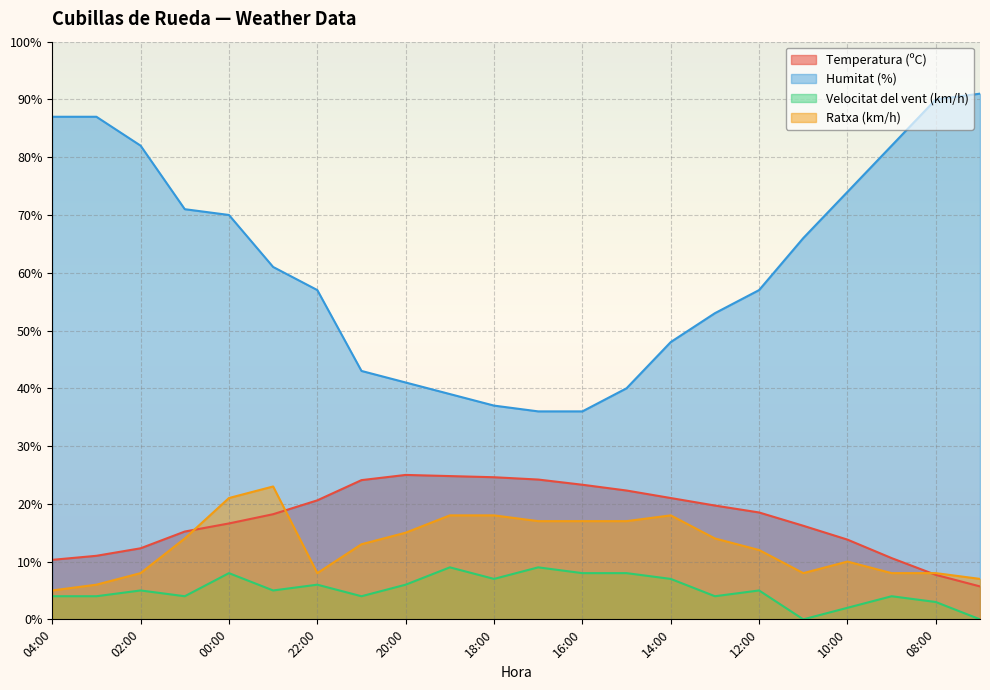

What value does the Temperatura (ºC) series have at 07:00?

5.7